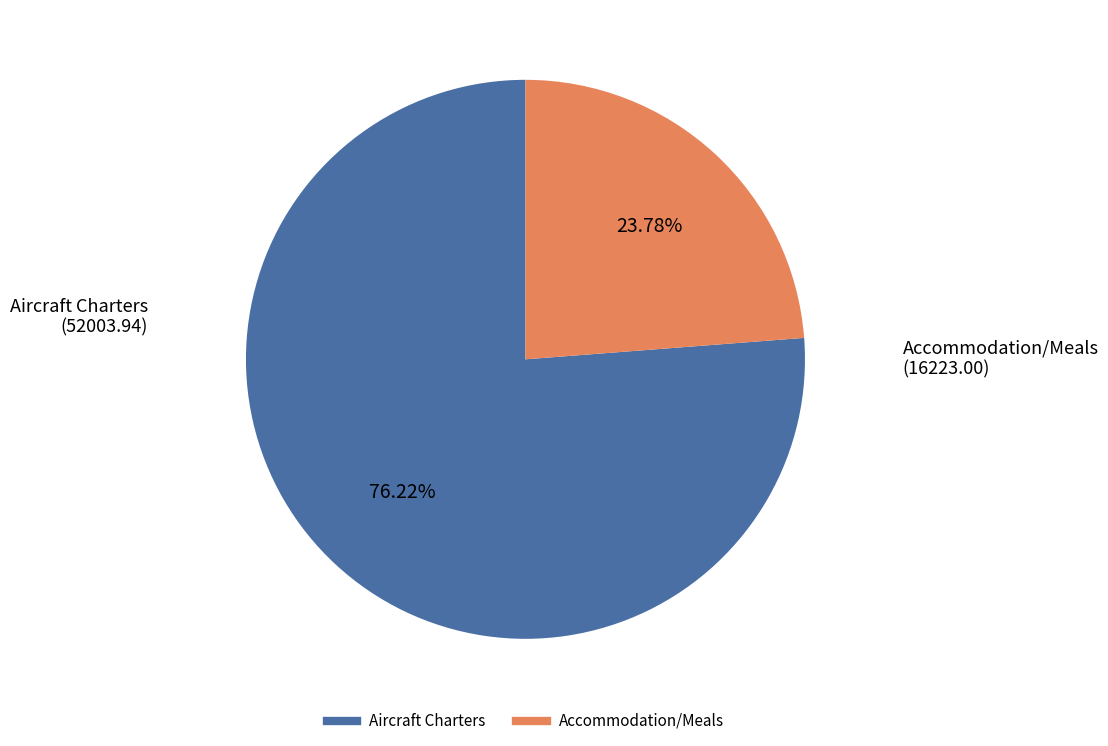

Is there a majority slice in this chart?

Yes